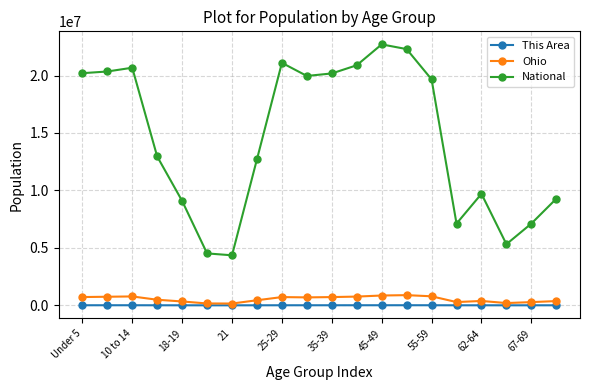

What is the maximum value shown in the chart?

22708591